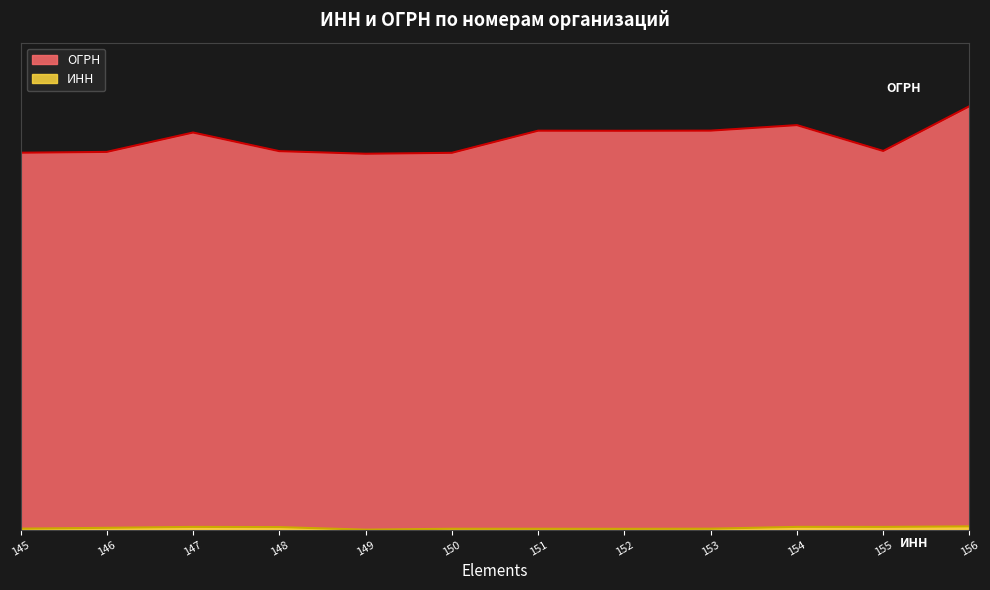

Reading left to right, list all the values displayed in this chart.

ИНН: 145=0.0	146=0.0	147=0.0	148=0.0	149=0.0	150=0.0	151=0.0	152=0.0	153=0.0	154=0.0	155=0.0	156=0.0
ОГРН: 145=0.9	146=0.9	147=0.9	148=0.9	149=0.9	150=0.9	151=0.9	152=0.9	153=0.9	154=1.0	155=0.9	156=1.0